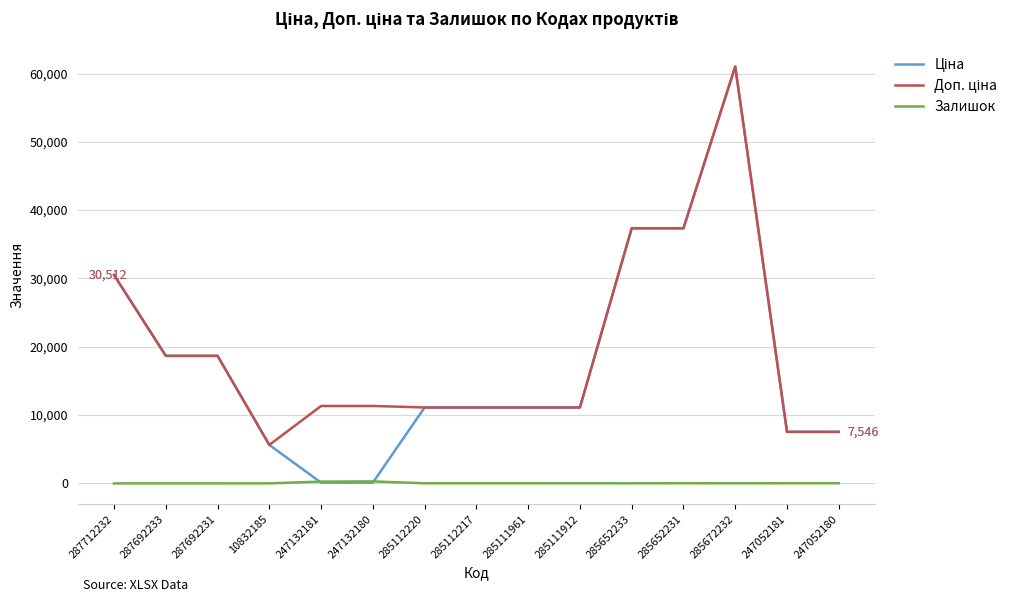

What is the maximum value shown in the chart?

61024.7